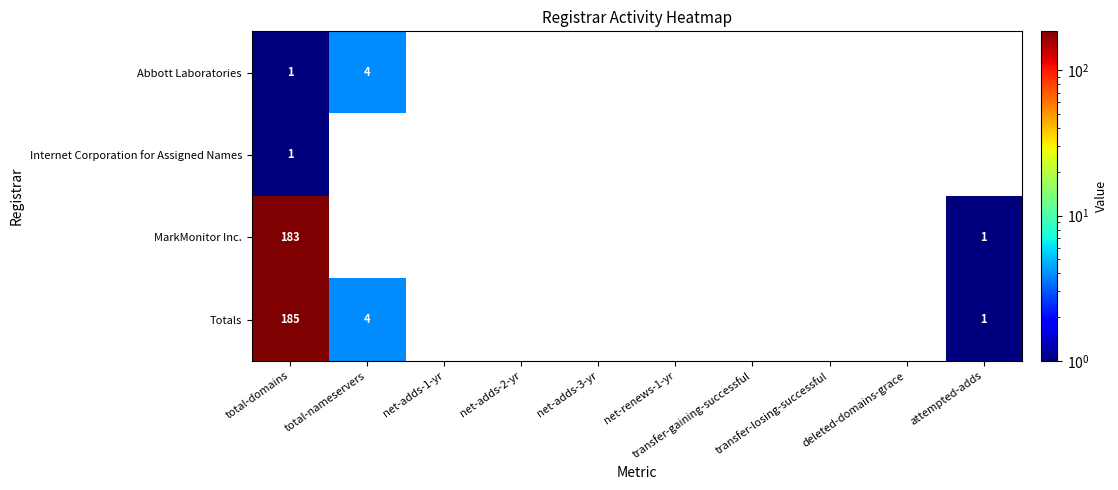

What is the difference between the Totals values at total-nameservers and transfer-losing-successful?

4